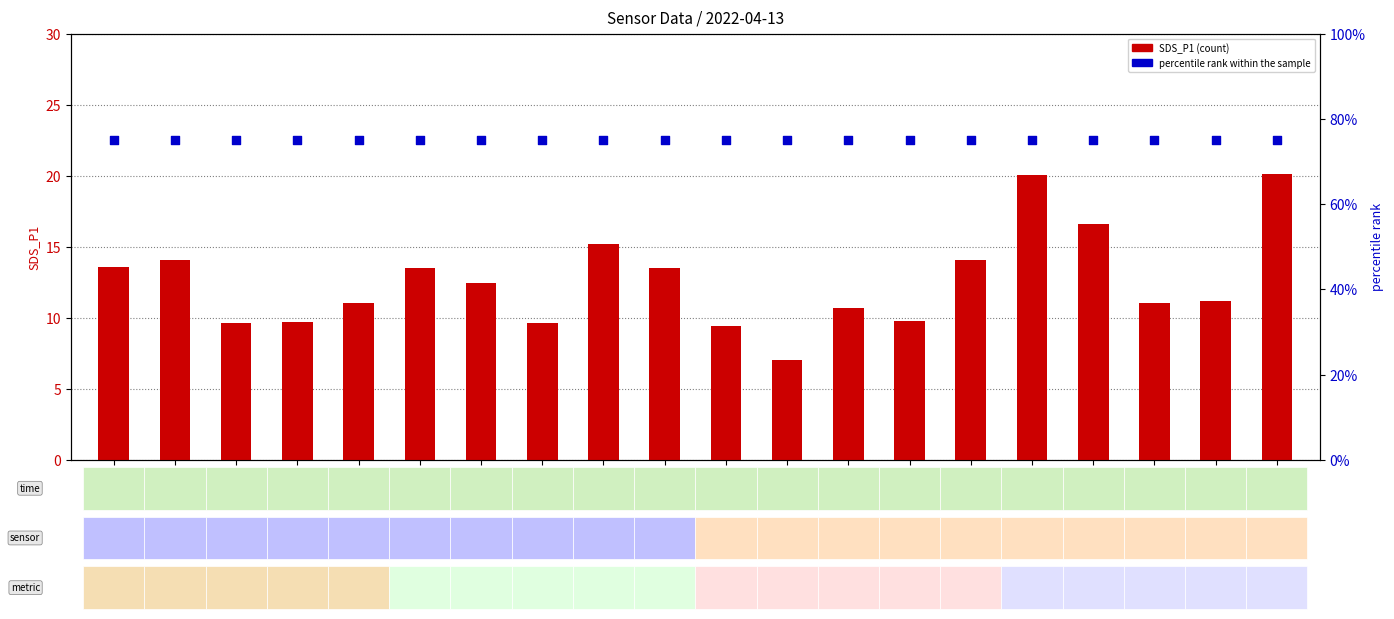

Which series has the largest Y range (max minus min)?

SDS_P1 (count)